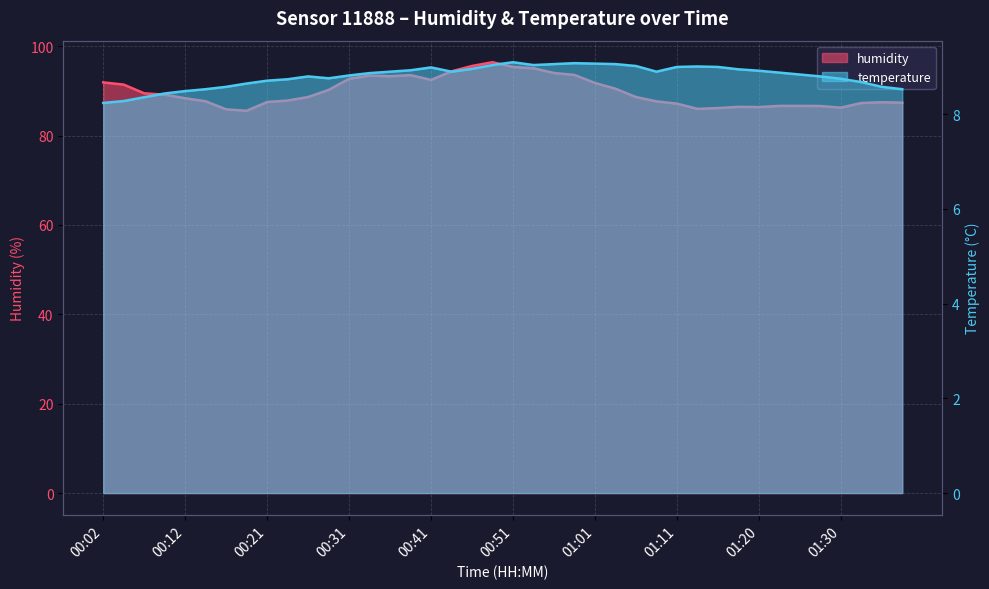

Where is the first local maximum for temperature?

00:26